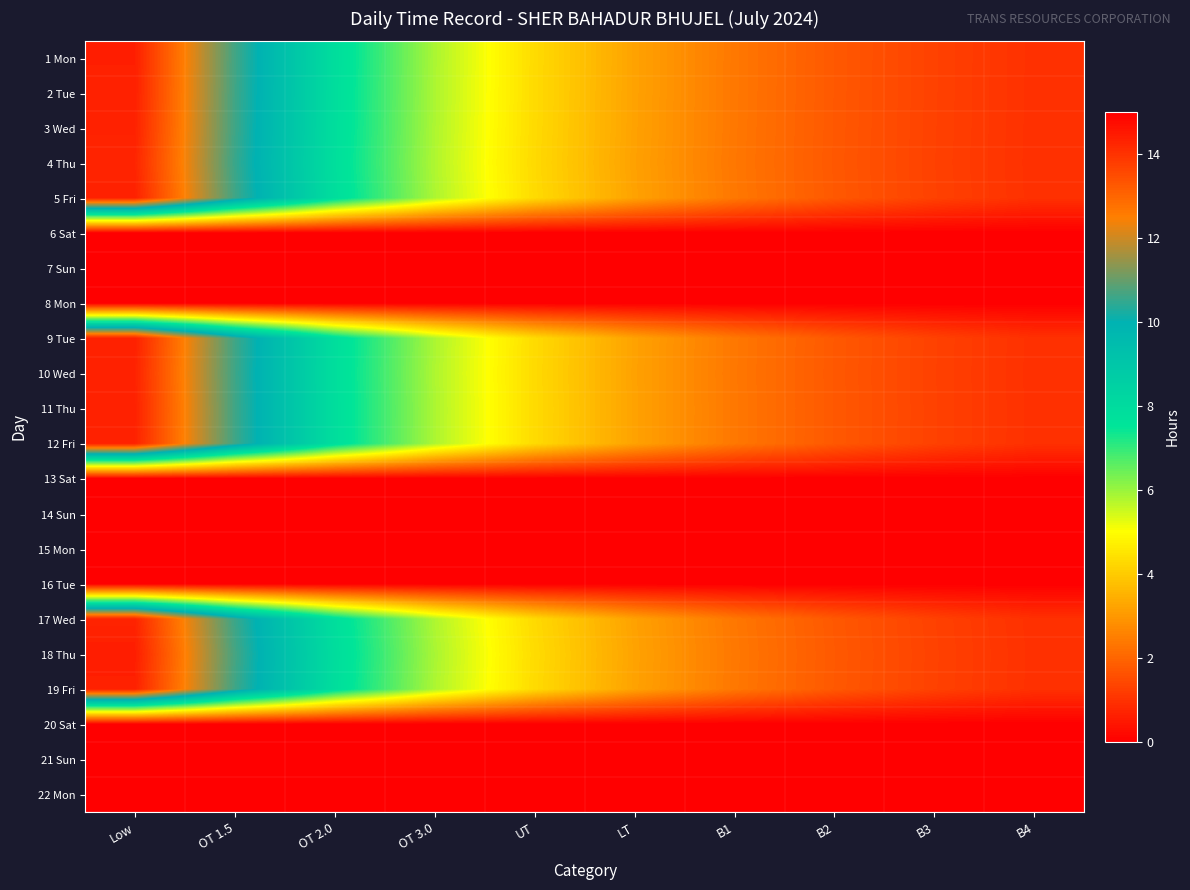

Rank the series by their maximum value, from lowest to highest.

6 Sat, 7 Sun, 8 Mon, 13 Sat, 14 Sun, 15 Mon, 16 Tue, 20 Sat, 21 Sun, 22 Mon, 4 Thu, 17 Wed, 10 Wed, 3 Wed, 12 Fri, 5 Fri, 11 Thu, 19 Fri, 2 Tue, 9 Tue, 1 Mon, 18 Thu